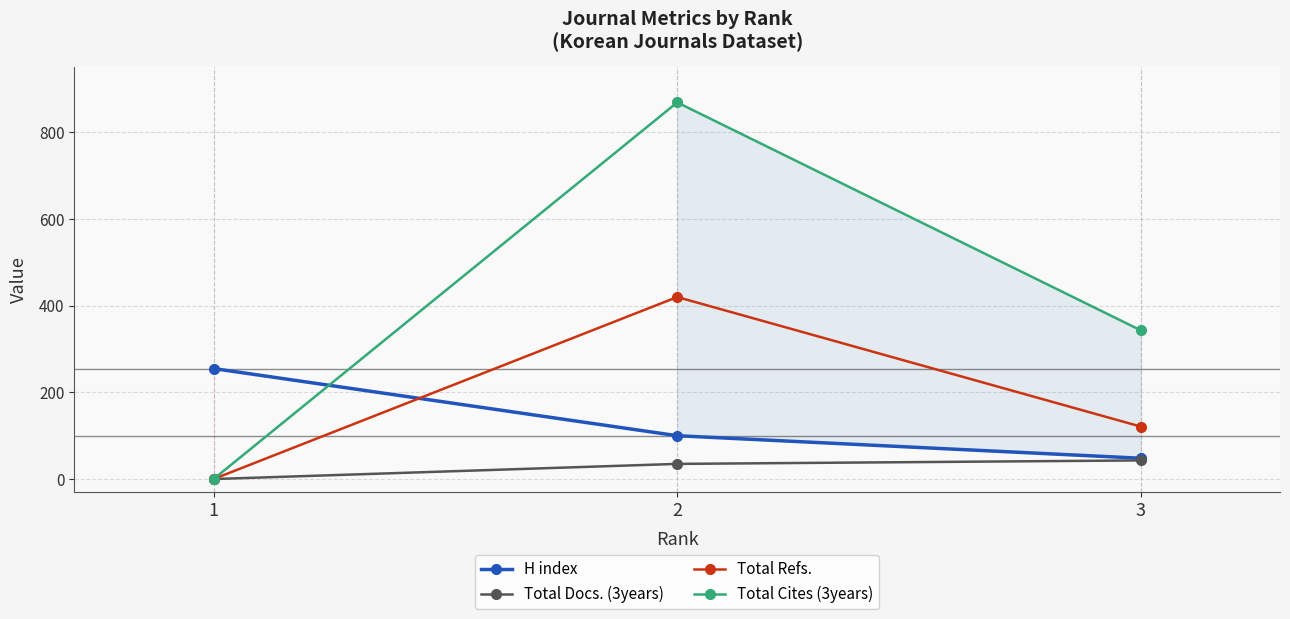

What is the total value across all series at 3?

555